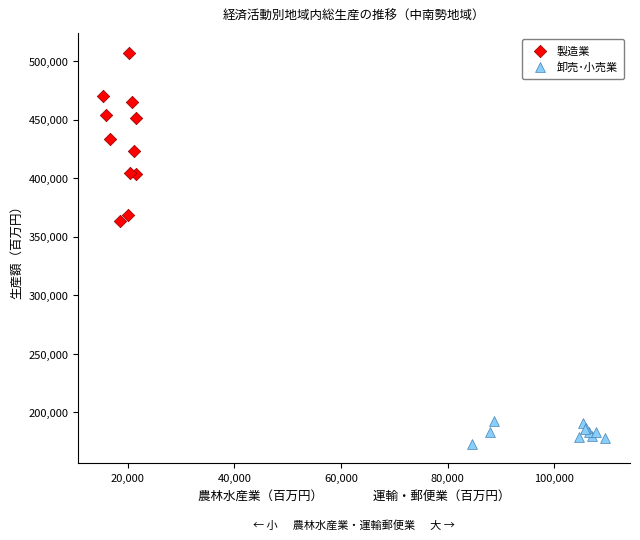

Which series reaches the minimum Y coordinate?

卸売･小売業